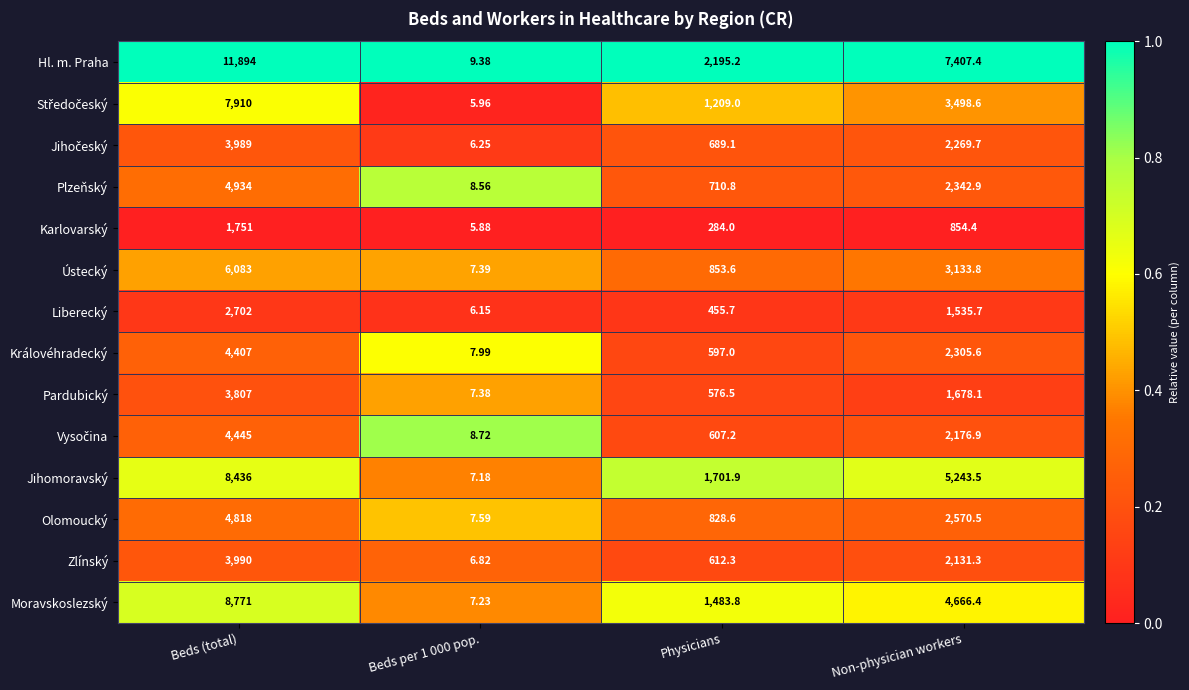

Where does the Zlínský series first go above 2131?

Beds (total)